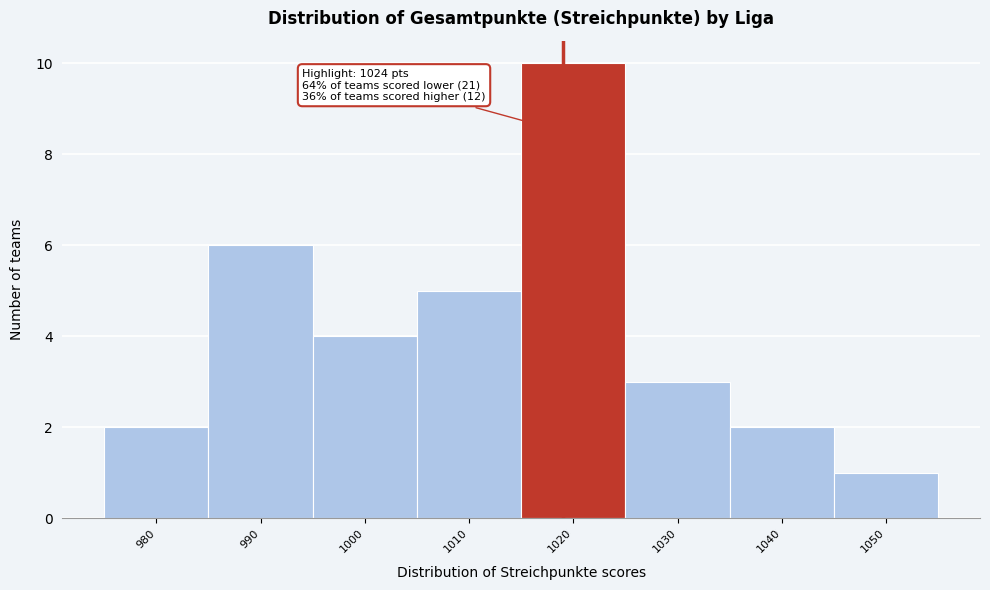

Reading left to right, transcribe all the data shown in this chart.

980=2	990=6	1000=4	1010=5	1020=10	1030=3	1040=2	1050=1